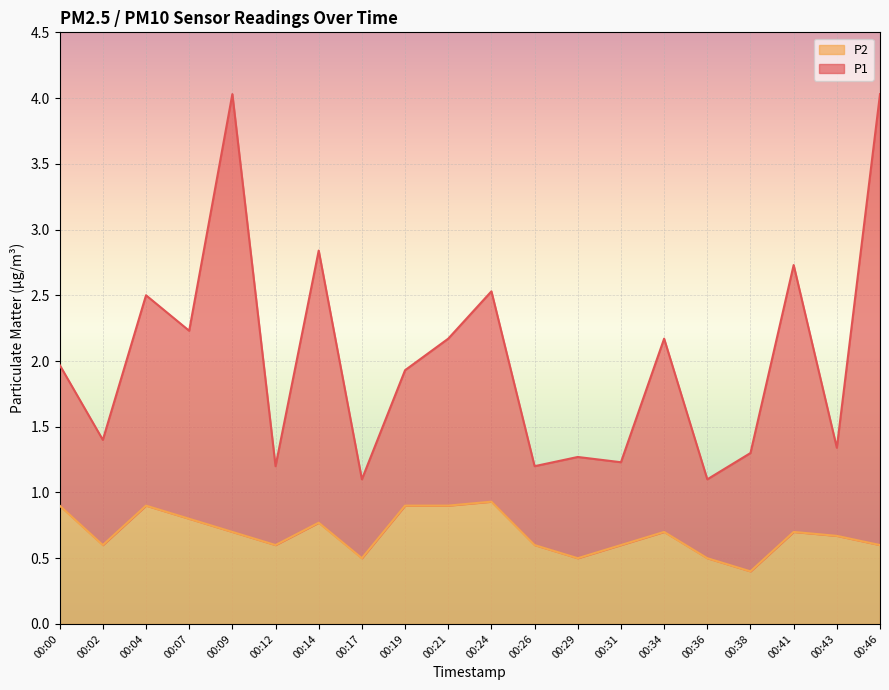

In P1, how many points are lower than both neighbors (excluding endpoints)?

8